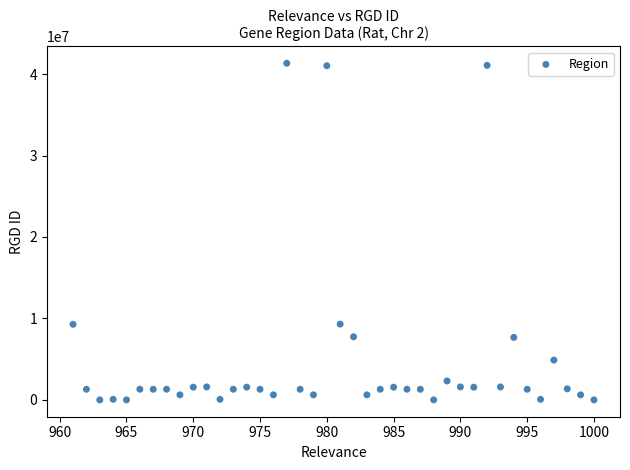

What is the range of X values (max minus min)?

39